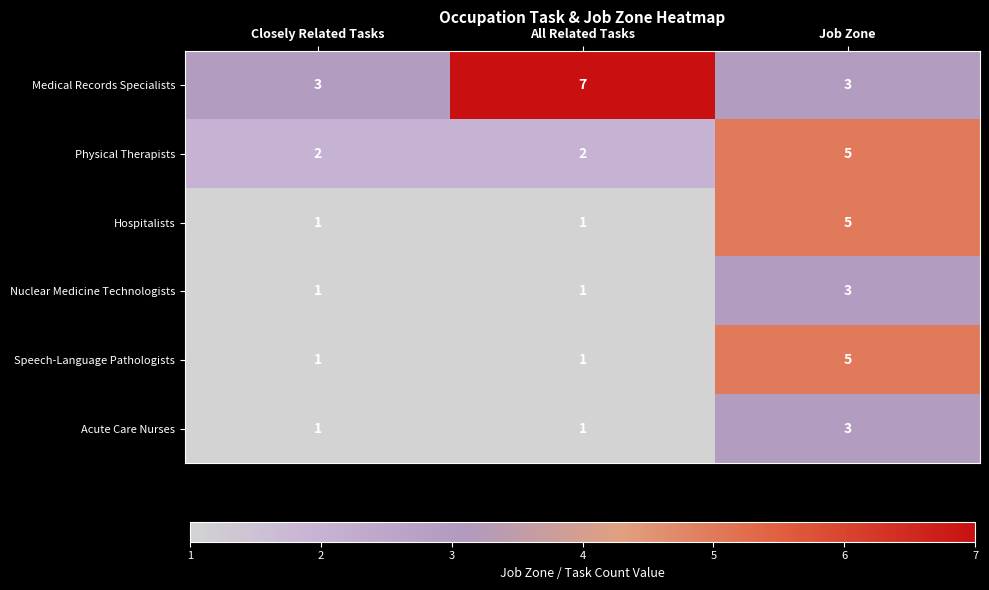

How many categories are shown in the chart?

3